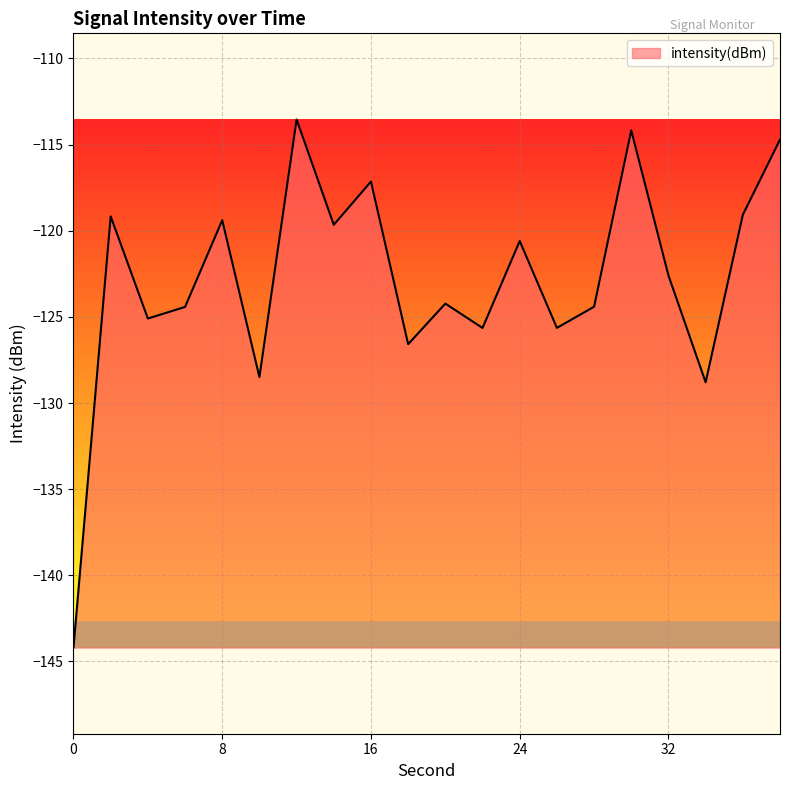

Does the chart display data point markers on the line(s)?

No